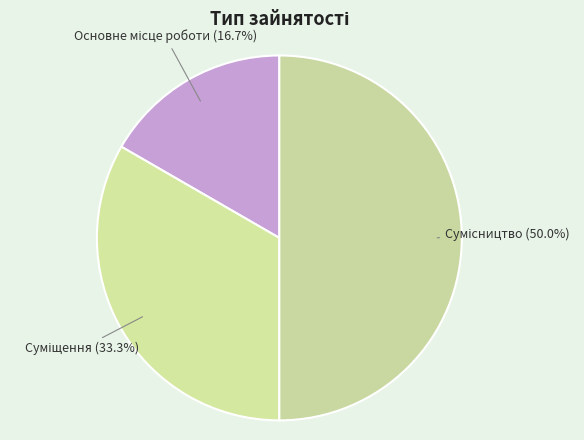

To the nearest percent, what is the difference between the largest and smallest slice percentages?

33%